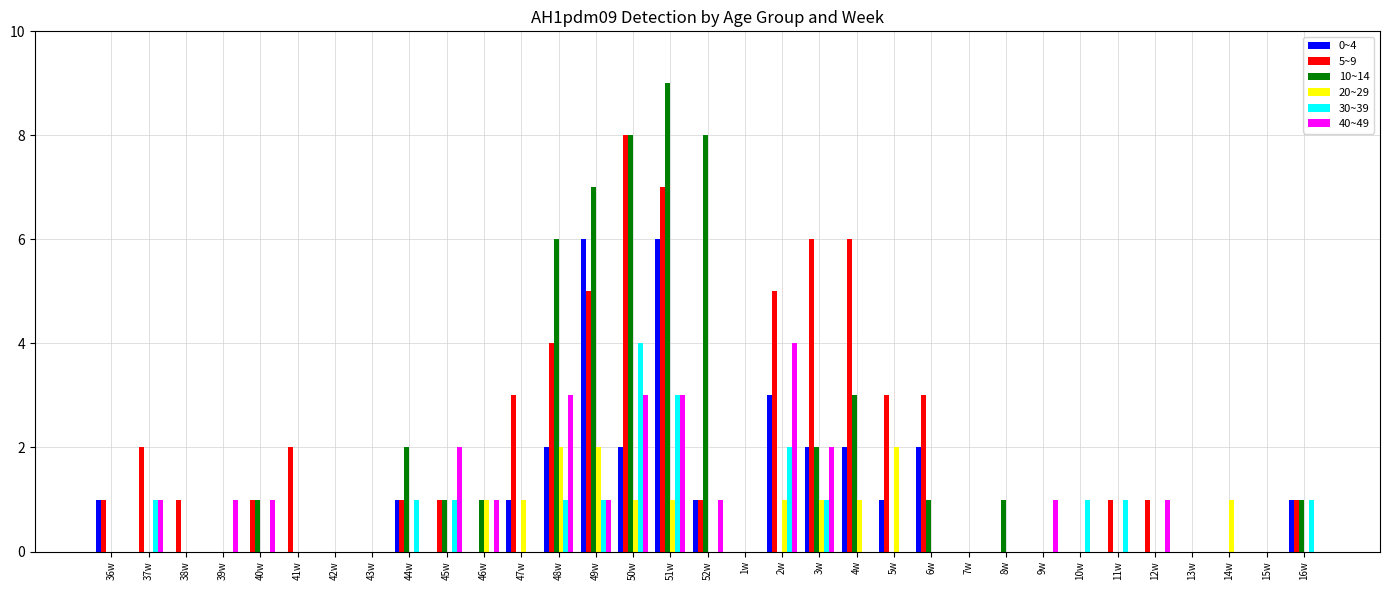

Reading right to left, extract all data points from this chart.

0~4: 16w=1	15w=0	14w=0	13w=0	12w=0	11w=0	10w=0	9w=0	8w=0	7w=0	6w=2	5w=1	4w=2	3w=2	2w=3	1w=0	52w=1	51w=6	50w=2	49w=6	48w=2	47w=1	46w=0	45w=0	44w=1	43w=0	42w=0	41w=0	40w=0	39w=0	38w=0	37w=0	36w=1
5~9: 16w=1	15w=0	14w=0	13w=0	12w=1	11w=1	10w=0	9w=0	8w=0	7w=0	6w=3	5w=3	4w=6	3w=6	2w=5	1w=0	52w=1	51w=7	50w=8	49w=5	48w=4	47w=3	46w=0	45w=1	44w=1	43w=0	42w=0	41w=2	40w=1	39w=0	38w=1	37w=2	36w=1
10~14: 16w=1	15w=0	14w=0	13w=0	12w=0	11w=0	10w=0	9w=0	8w=1	7w=0	6w=1	5w=0	4w=3	3w=2	2w=0	1w=0	52w=8	51w=9	50w=8	49w=7	48w=6	47w=0	46w=1	45w=1	44w=2	43w=0	42w=0	41w=0	40w=1	39w=0	38w=0	37w=0	36w=0
20~29: 16w=0	15w=0	14w=1	13w=0	12w=0	11w=0	10w=0	9w=0	8w=0	7w=0	6w=0	5w=2	4w=1	3w=1	2w=1	1w=0	52w=0	51w=1	50w=1	49w=2	48w=2	47w=1	46w=1	45w=0	44w=0	43w=0	42w=0	41w=0	40w=0	39w=0	38w=0	37w=0	36w=0
30~39: 16w=1	15w=0	14w=0	13w=0	12w=0	11w=1	10w=1	9w=0	8w=0	7w=0	6w=0	5w=0	4w=0	3w=1	2w=2	1w=0	52w=0	51w=3	50w=4	49w=1	48w=1	47w=0	46w=0	45w=1	44w=1	43w=0	42w=0	41w=0	40w=0	39w=0	38w=0	37w=1	36w=0
40~49: 16w=0	15w=0	14w=0	13w=0	12w=1	11w=0	10w=0	9w=1	8w=0	7w=0	6w=0	5w=0	4w=0	3w=2	2w=4	1w=0	52w=1	51w=3	50w=3	49w=1	48w=3	47w=0	46w=1	45w=2	44w=0	43w=0	42w=0	41w=0	40w=1	39w=1	38w=0	37w=1	36w=0